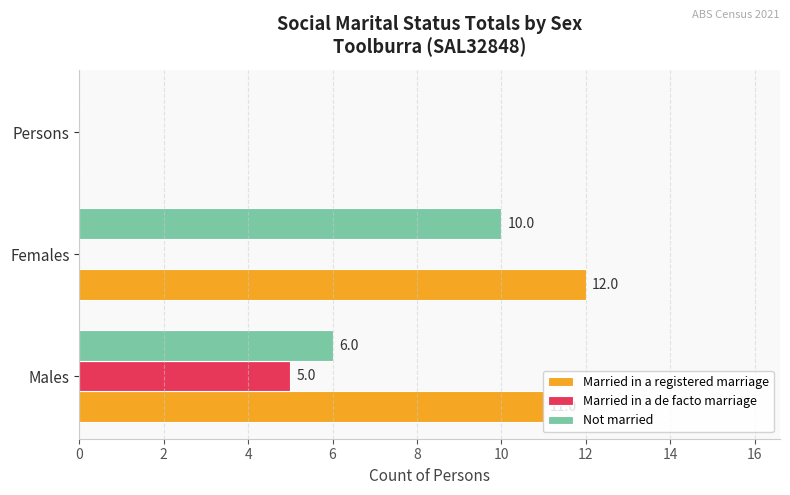

What is the average value of the Married in a de facto marriage series?

2